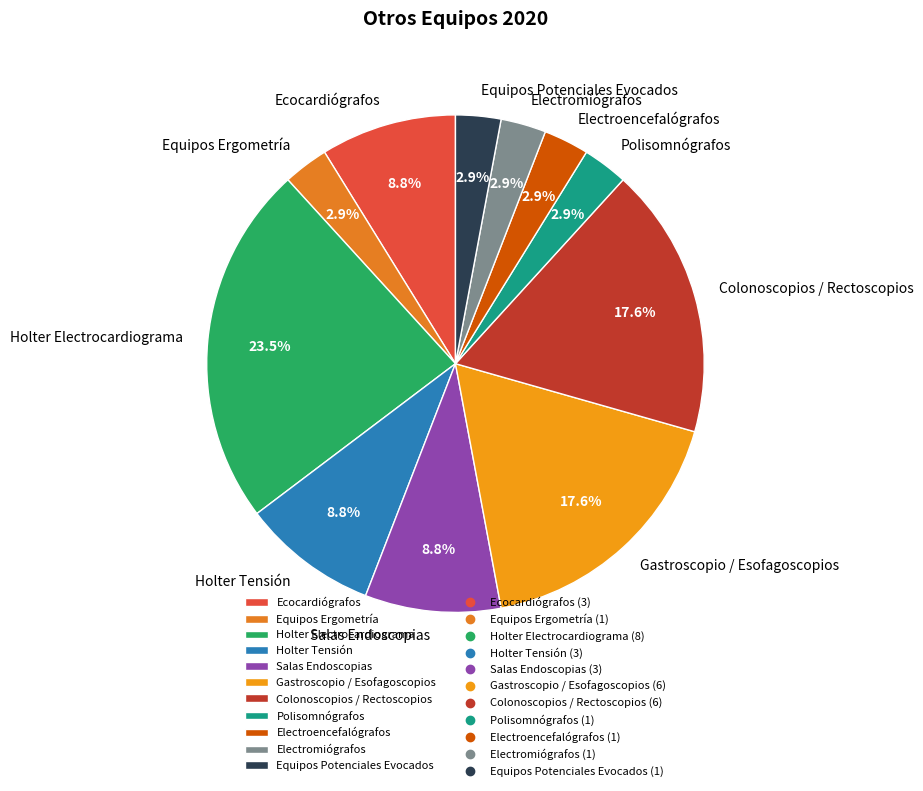

The Holter Tensión slice represents 9% of the pie. True or false?

True